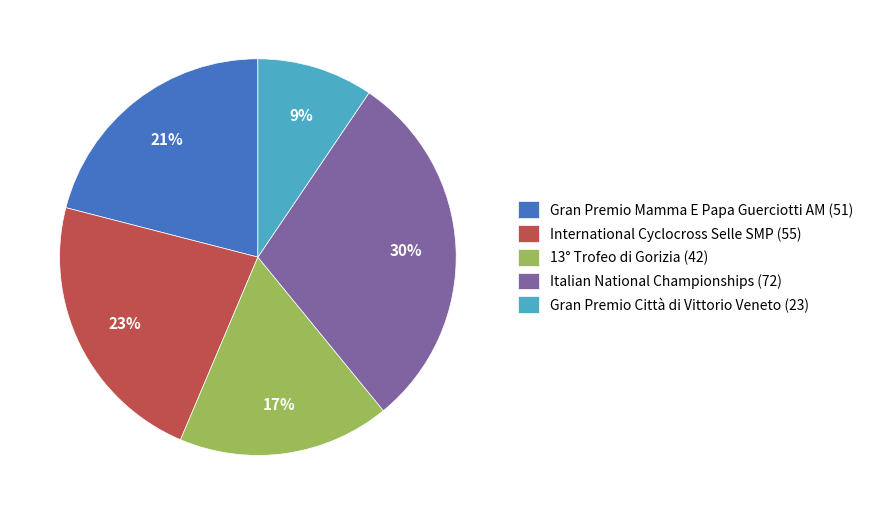

To the nearest percent, what portion does Italian National Championships represent?

30%